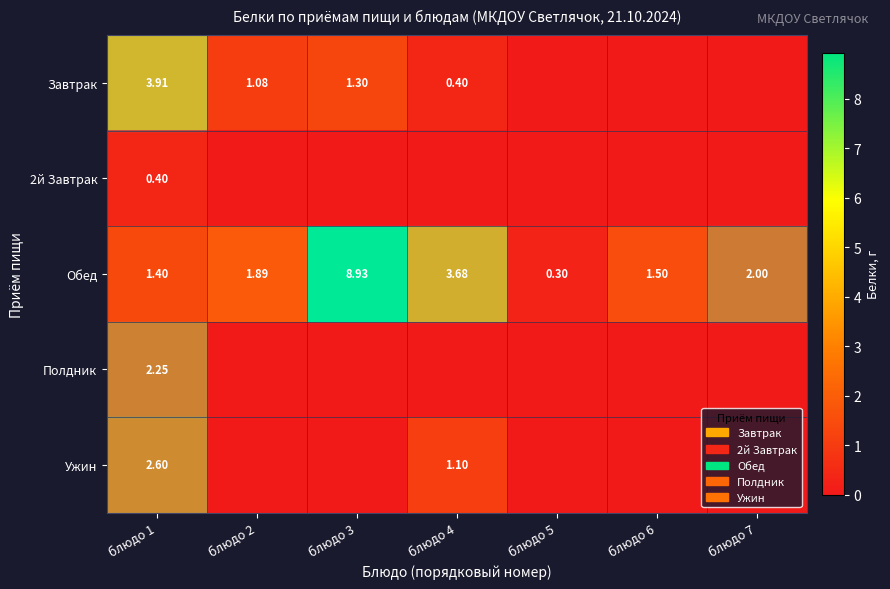

Which has a higher value, блюдо 5 or блюдо 1?

блюдо 1